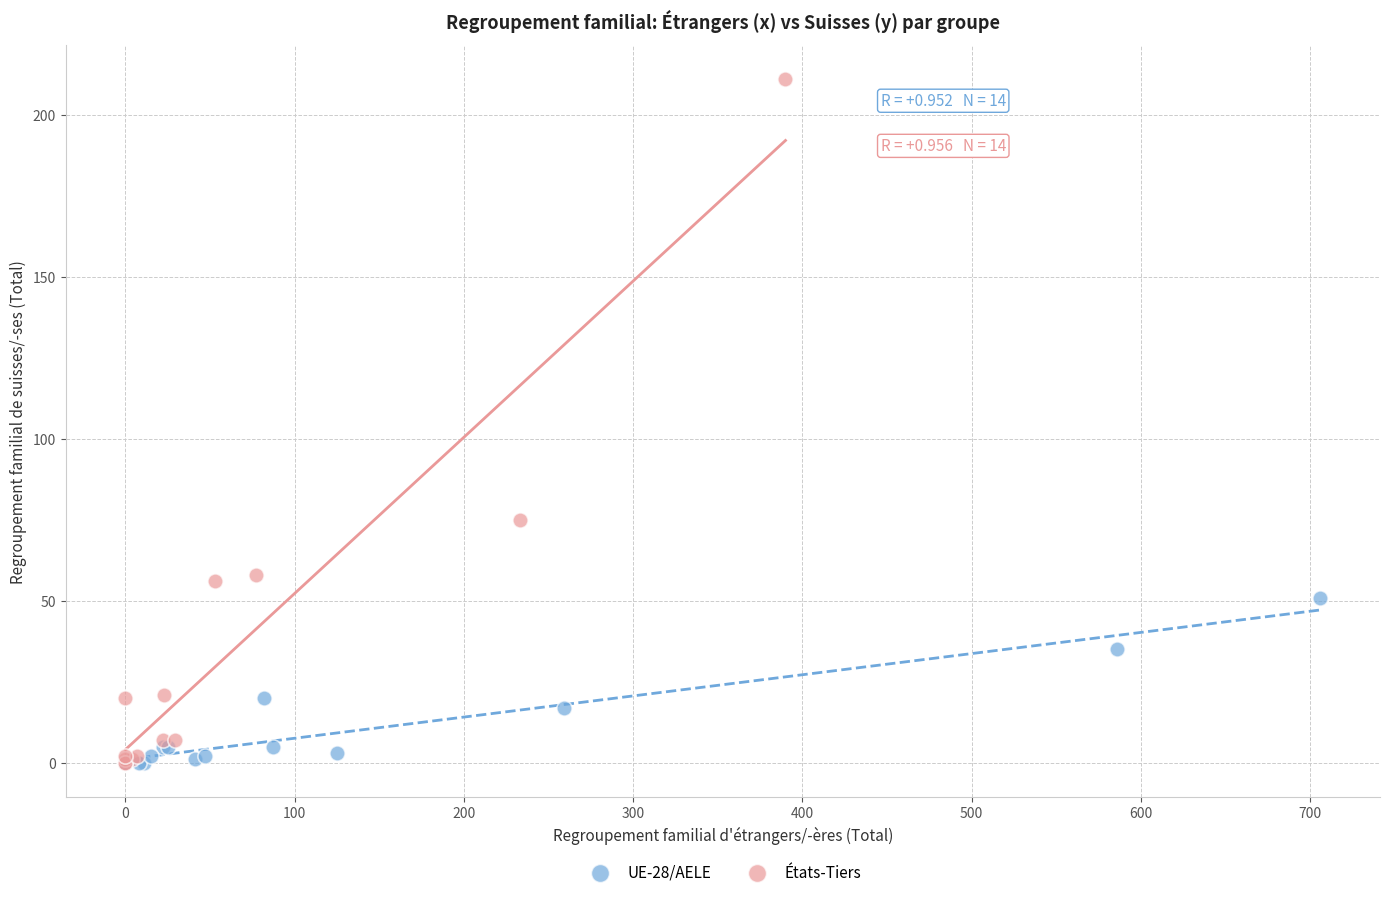

Which series has the largest Y range (max minus min)?

États-Tiers